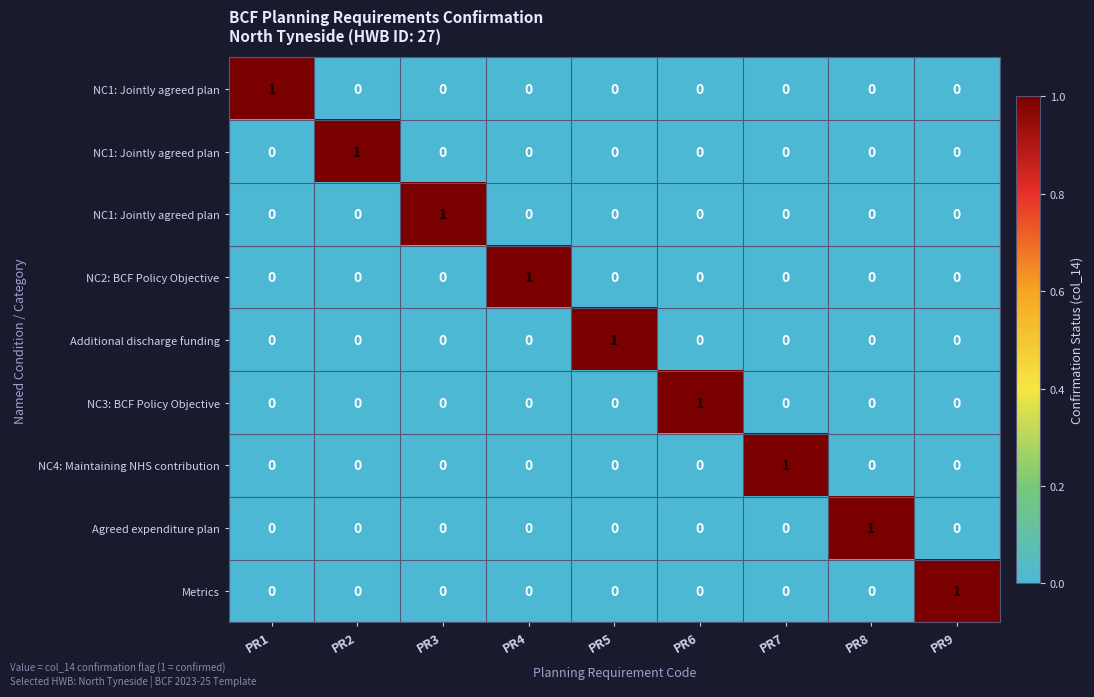

What is the total value across all series at PR7?

1